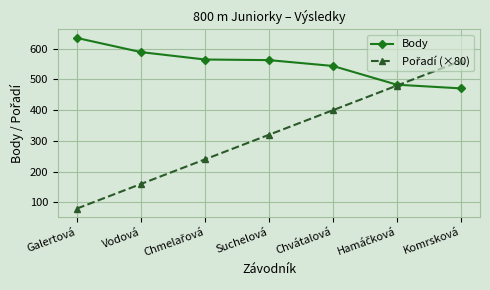

Which series has the largest total across all categories?

Body